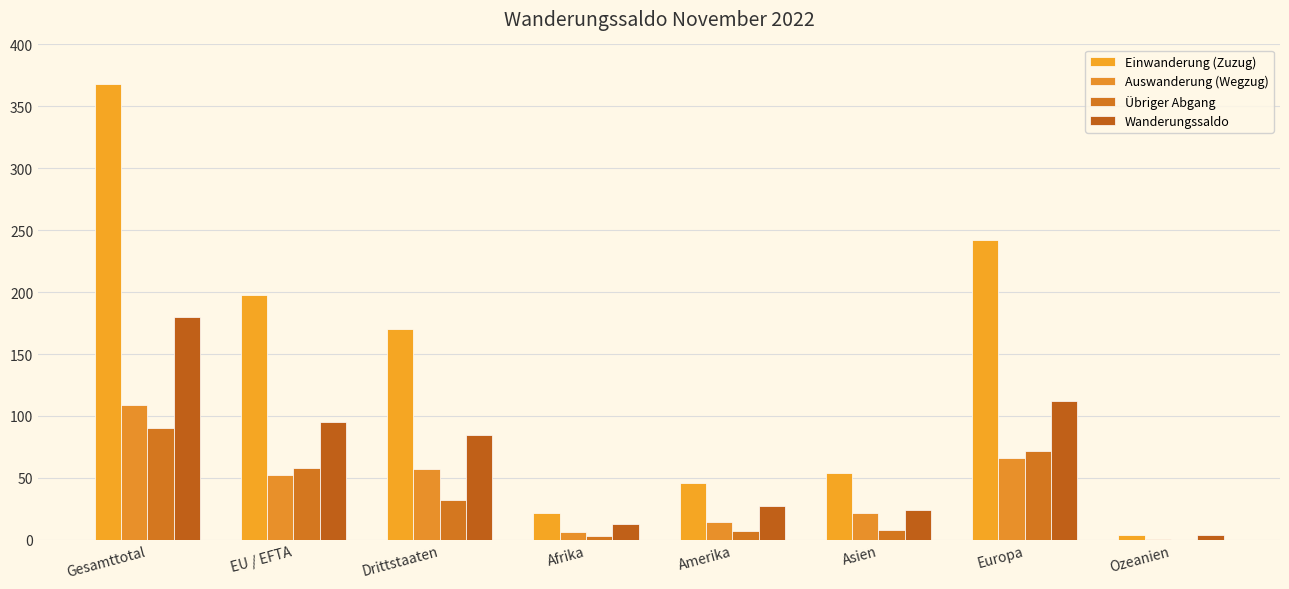

Are the bars grouped side by side (vs. stacked)?

Yes